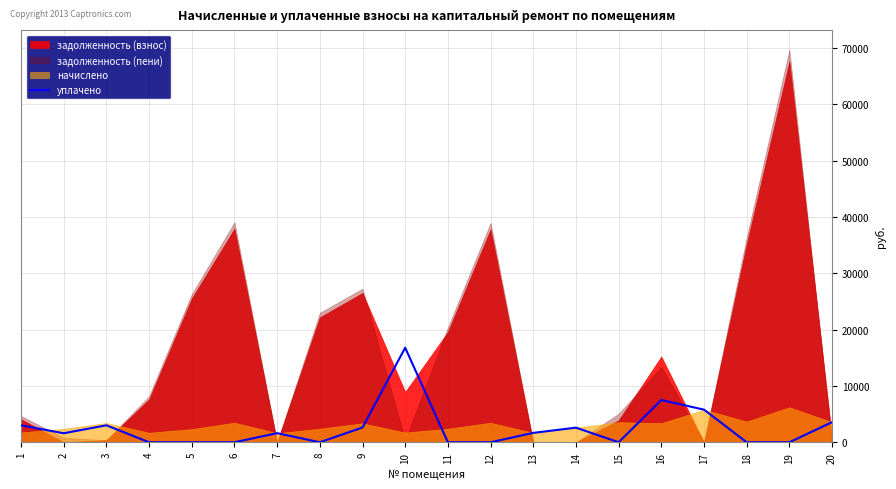

Reading left to right, list all the values displayed in this chart.

3008	1599	3015	0	0	0	1618	0	2623	16790	0	0	1668	2595	0	7500	5789	0	0	3570